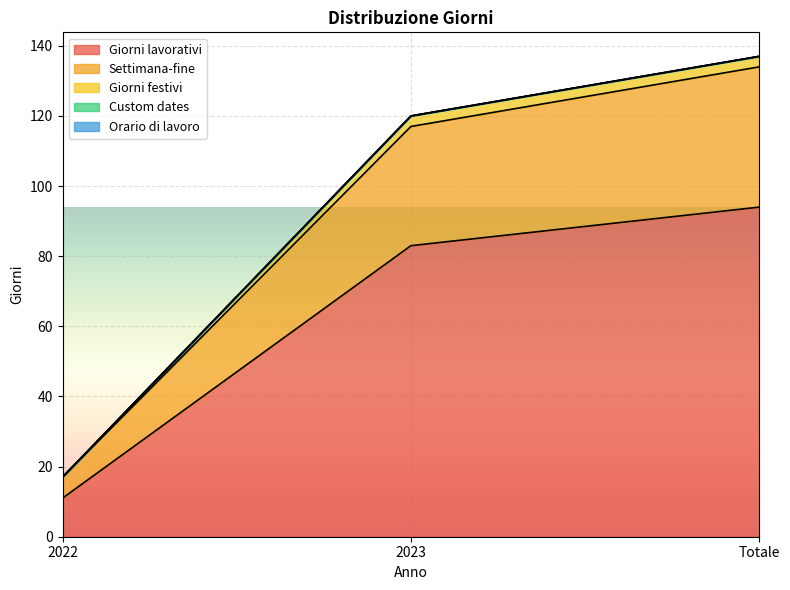

How many Settimana-fine values are between 17 and 134?

3